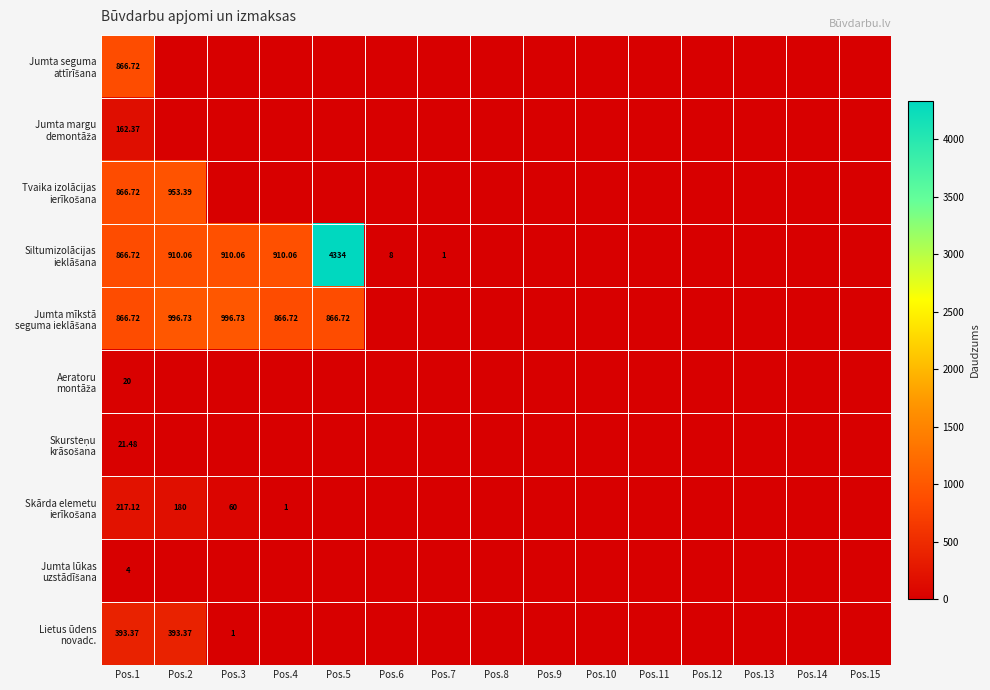

The value of Jumta seguma attīrīšana at Pos.13 is 0.0. True or false?

True